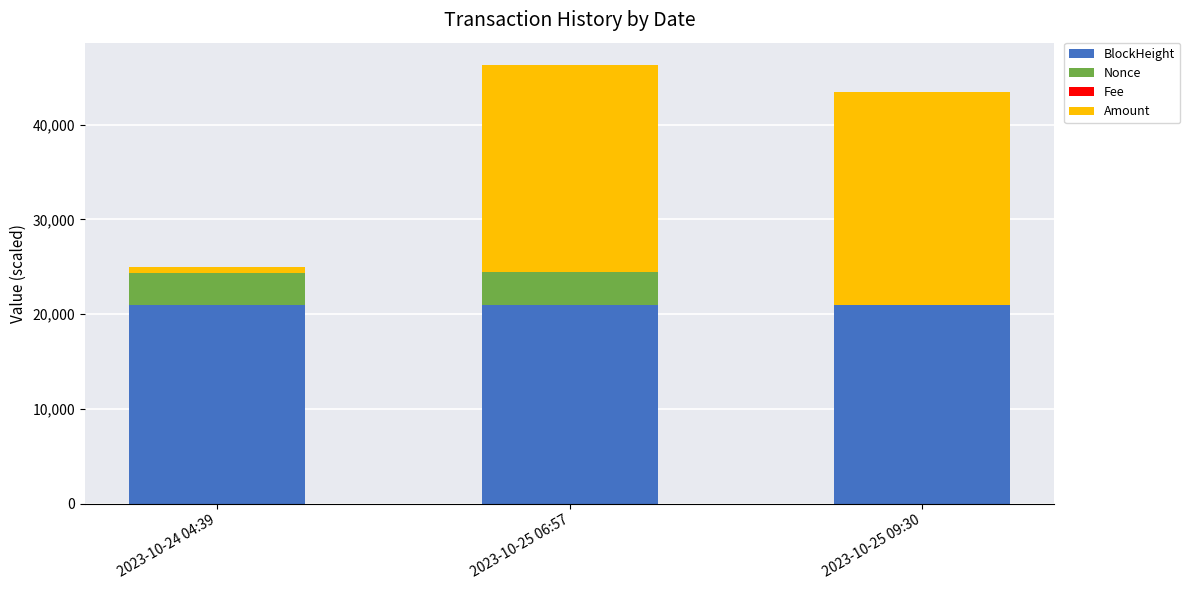

What is the total value across all series at 2023-10-25 06:57?

46330.8